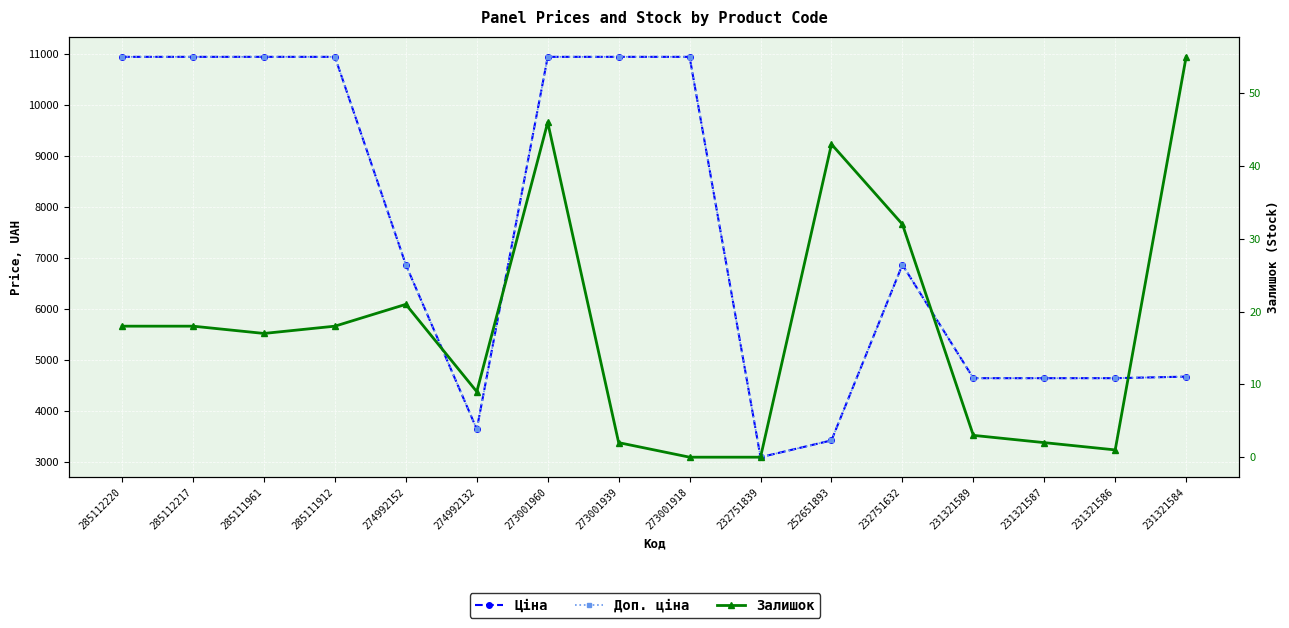

At which category is the sum across all series the highest?

273001960